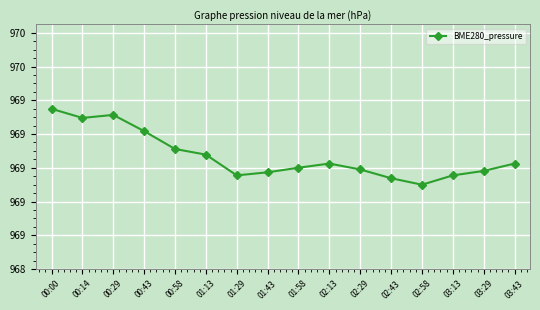

How many points are higher than both their immediate neighbors (excluding endpoints)?

2